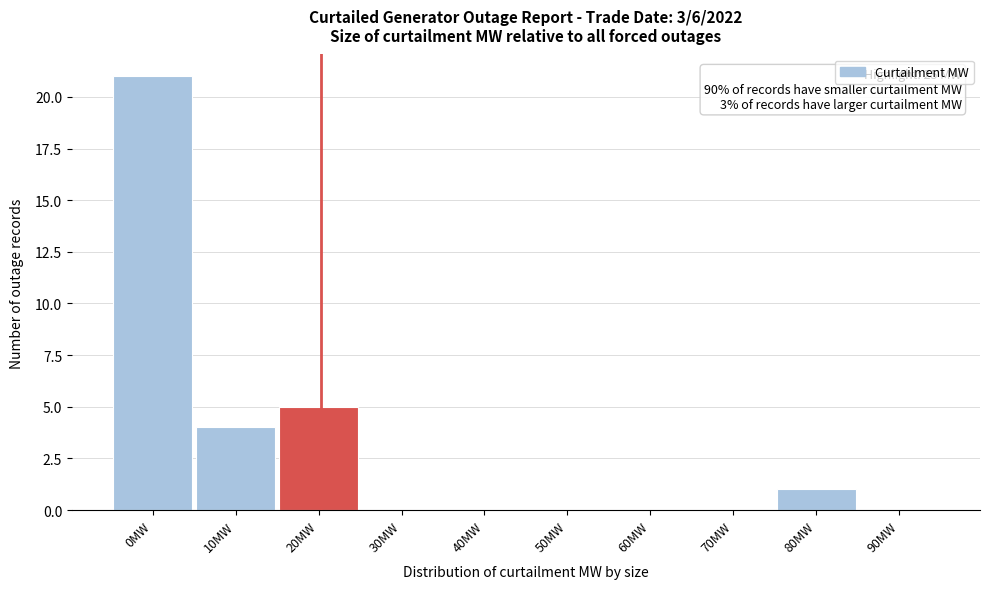

Reading left to right, list all the values displayed in this chart.

0MW=21	10MW=4	20MW=5	30MW=0	40MW=0	50MW=0	60MW=0	70MW=0	80MW=1	90MW=0